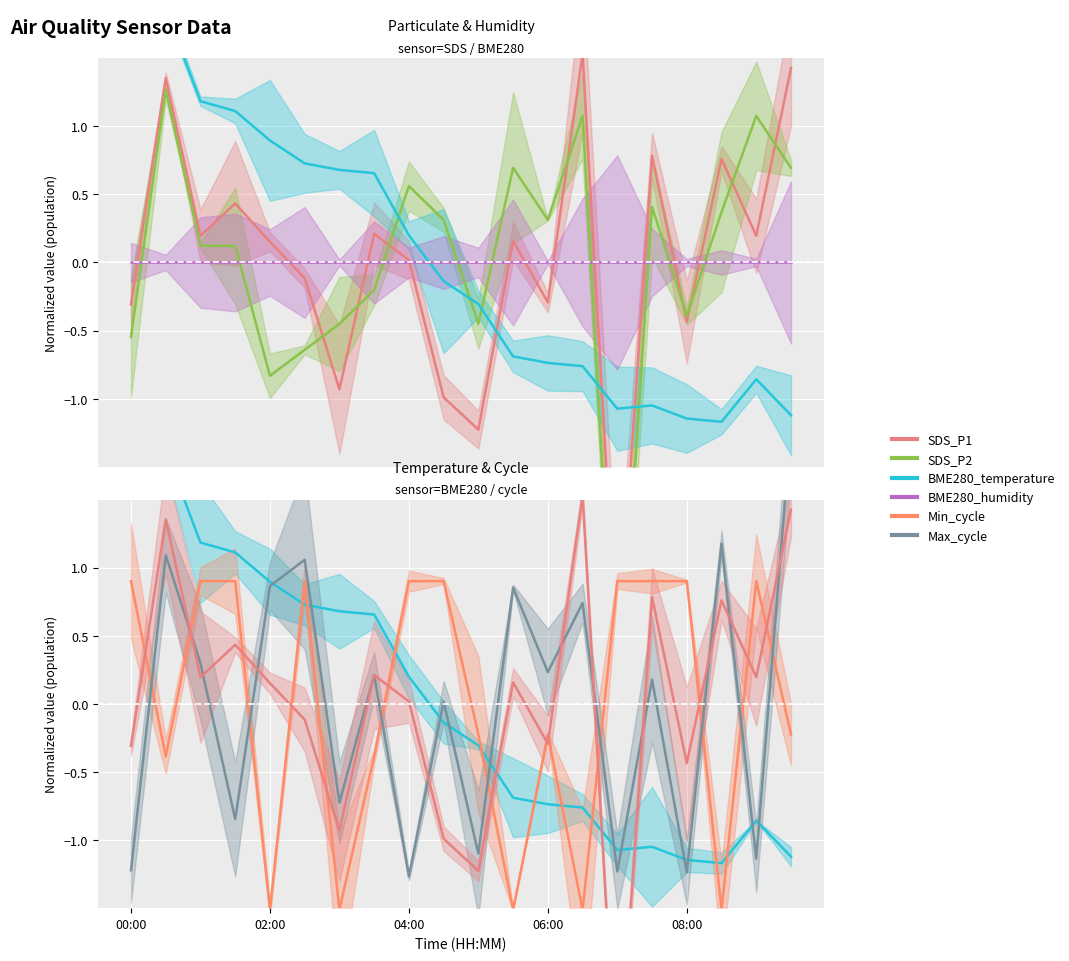

What is the difference between the second highest and minimum values in the Min_cycle series?

2.4